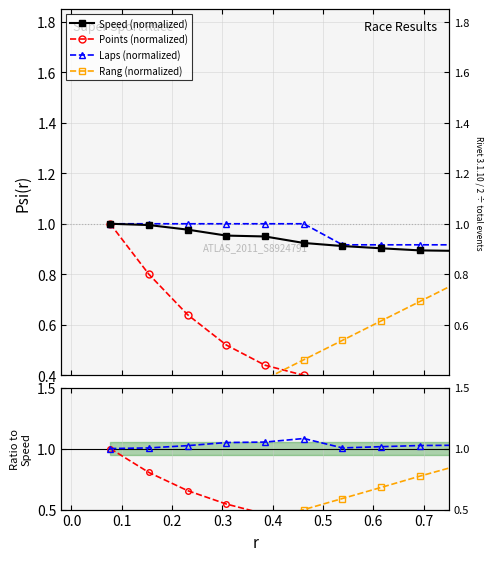

Is the value of Rang (normalized) at 12 greater than the value of Points (normalized) at 0.5?

Yes